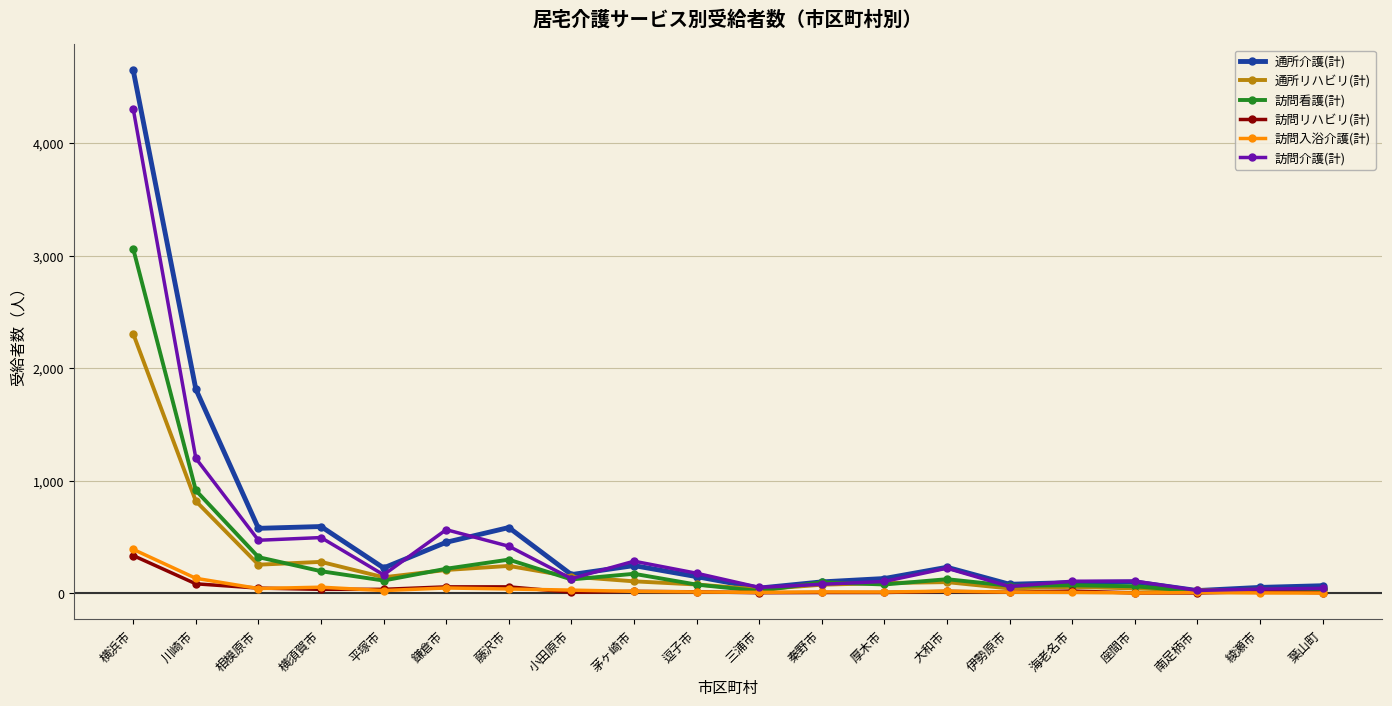

The 訪問看護(計) series shows 196 at 横須賀市. True or false?

True